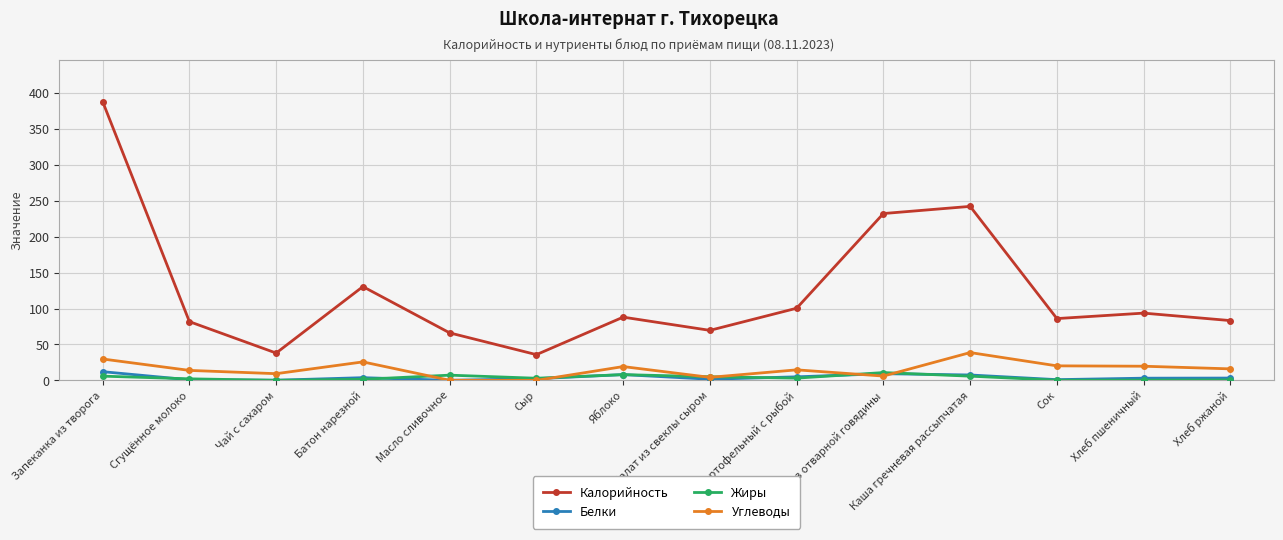

What value does the Калорийность series have at Масло сливочное?

66.1